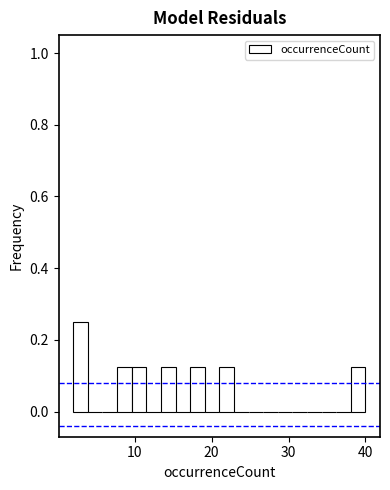

Read against the x-axis, roughly where is the centre of the tallest bar?

3